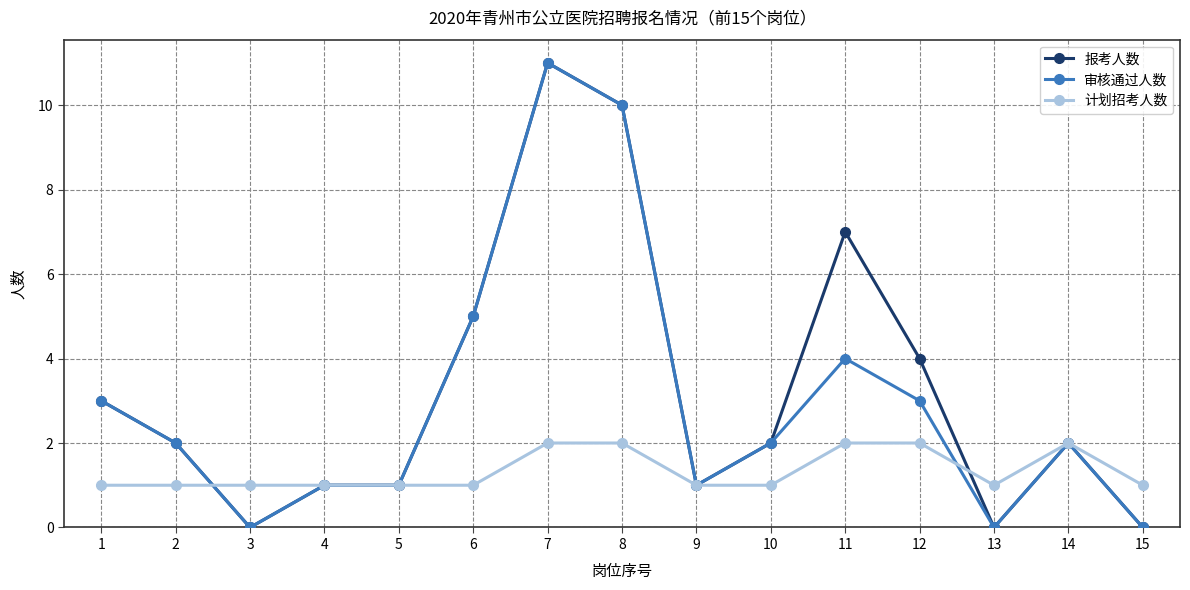

What is the approximate value of 报考人数 at 4?

1